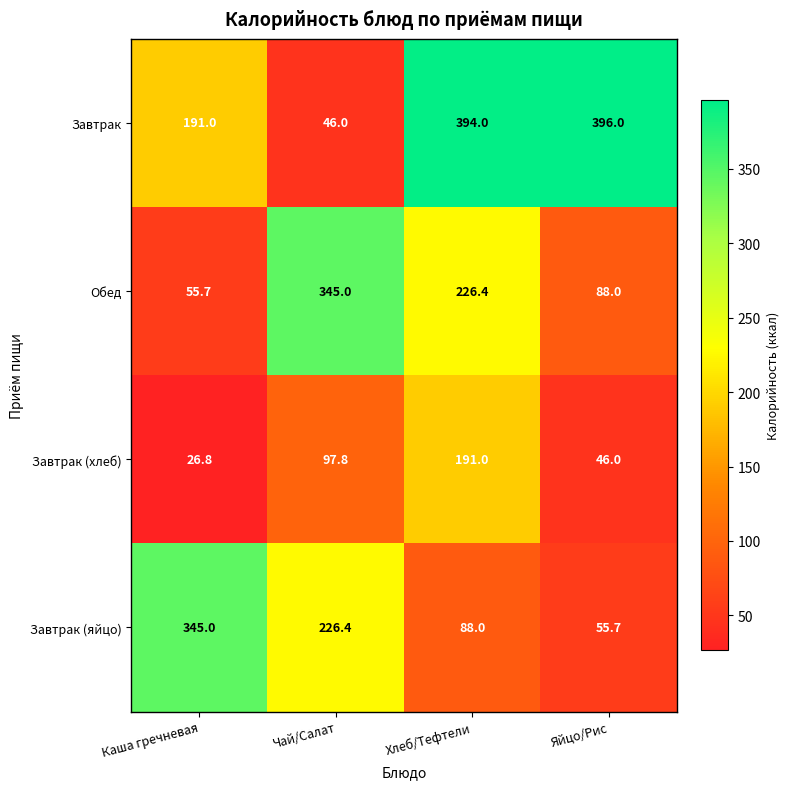

The value of Завтрак (яйцо) at Каша гречневая is 569.4. True or false?

False